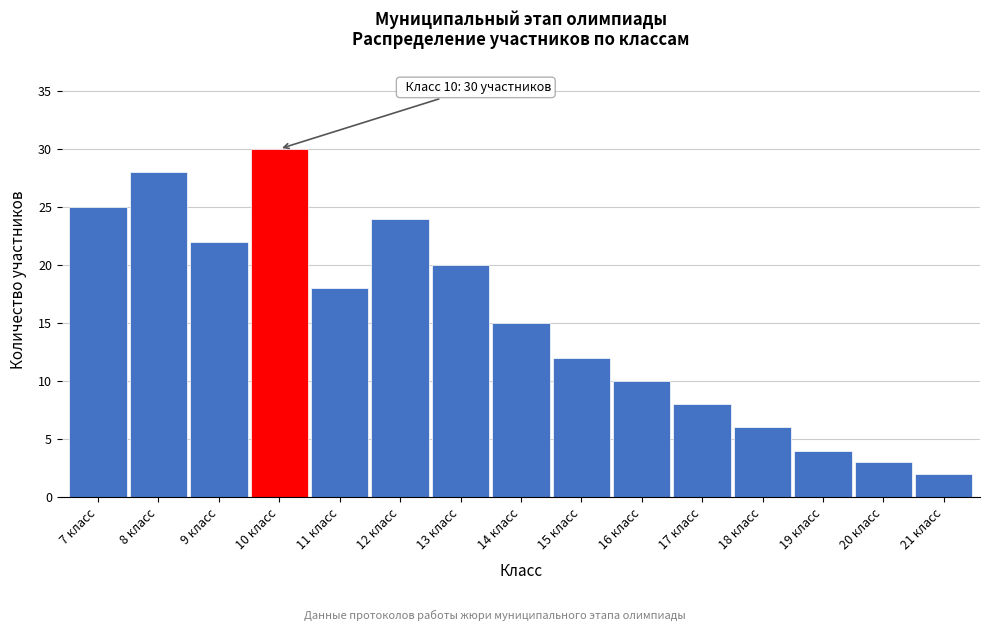

Reading left to right, extract all data points from this chart.

25	28	22	30	18	24	20	15	12	10	8	6	4	3	2